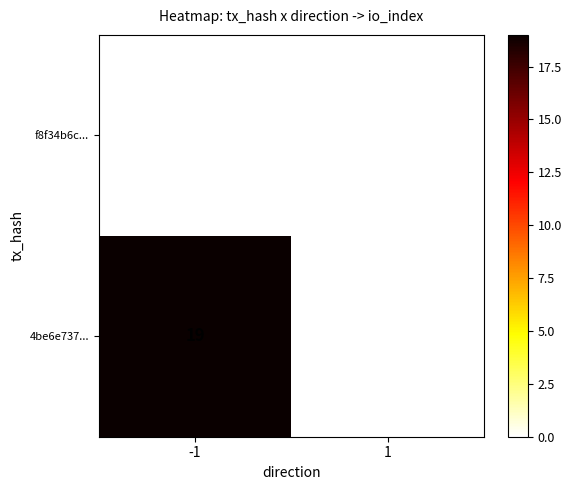

Which series has the largest total across all categories?

4be6e737...